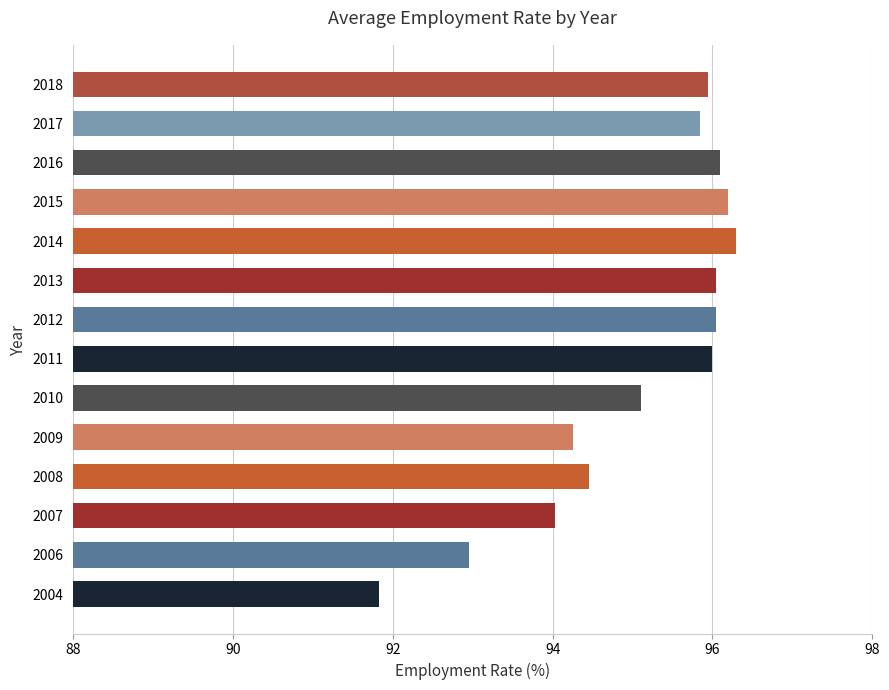

What is the greatest value displayed?

96.3